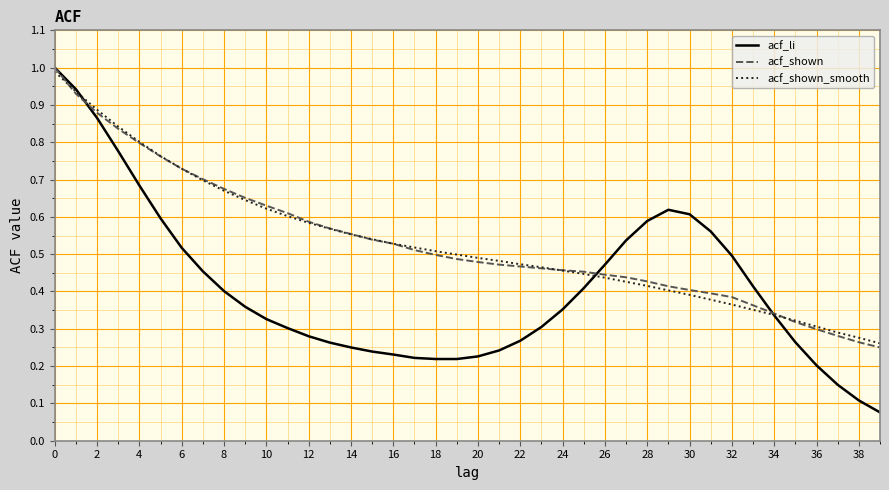

Which series has the widest spread of values?

acf_li